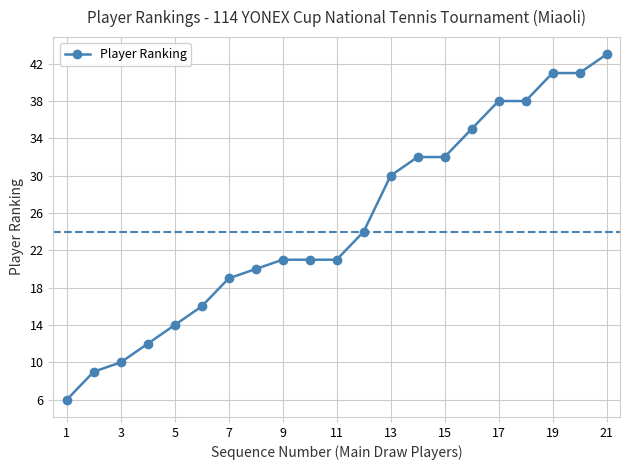

What is the smallest value displayed?

6